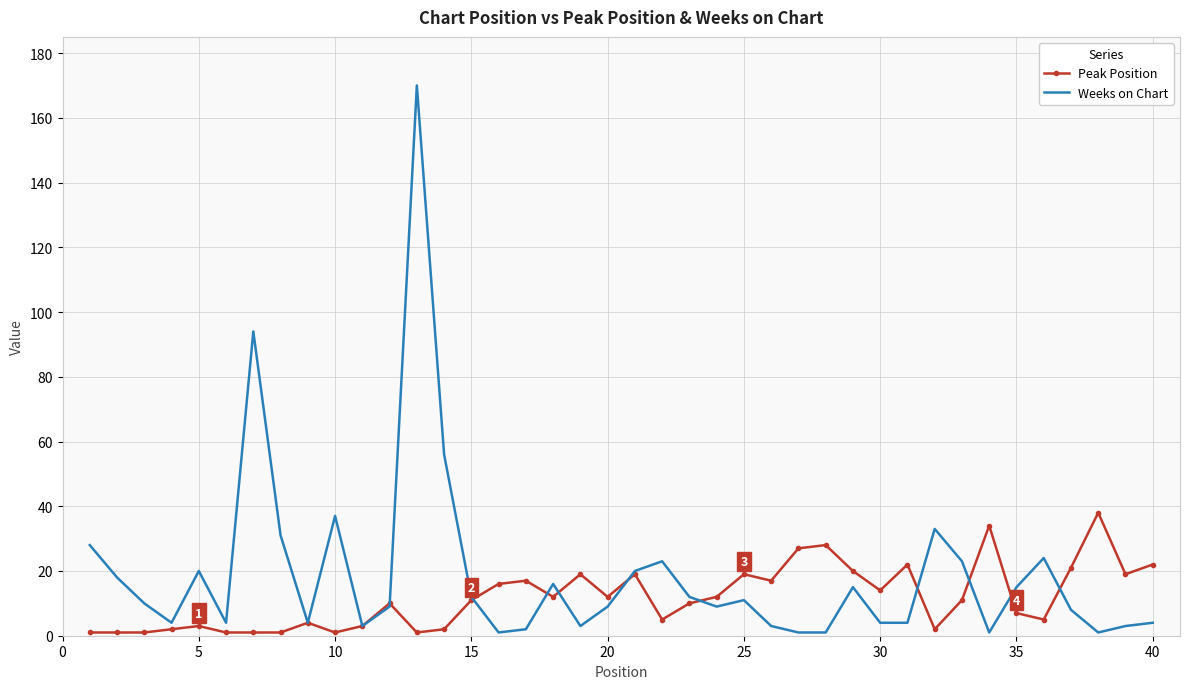

At how many categories does at least one series exceed 35?

5